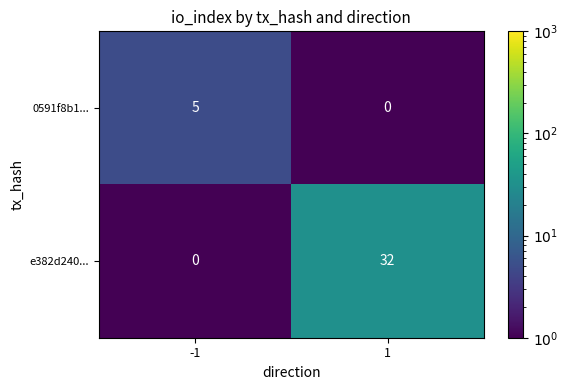

Rank the series at 1 from highest to lowest value.

e382d240..., 0591f8b1...